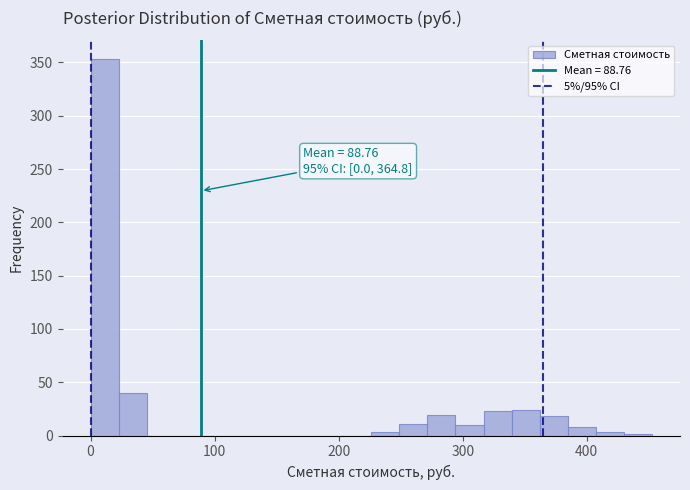

Around what value on the x-axis is the tallest bar? Give the approximate position of its centre, as read against the axis.

10